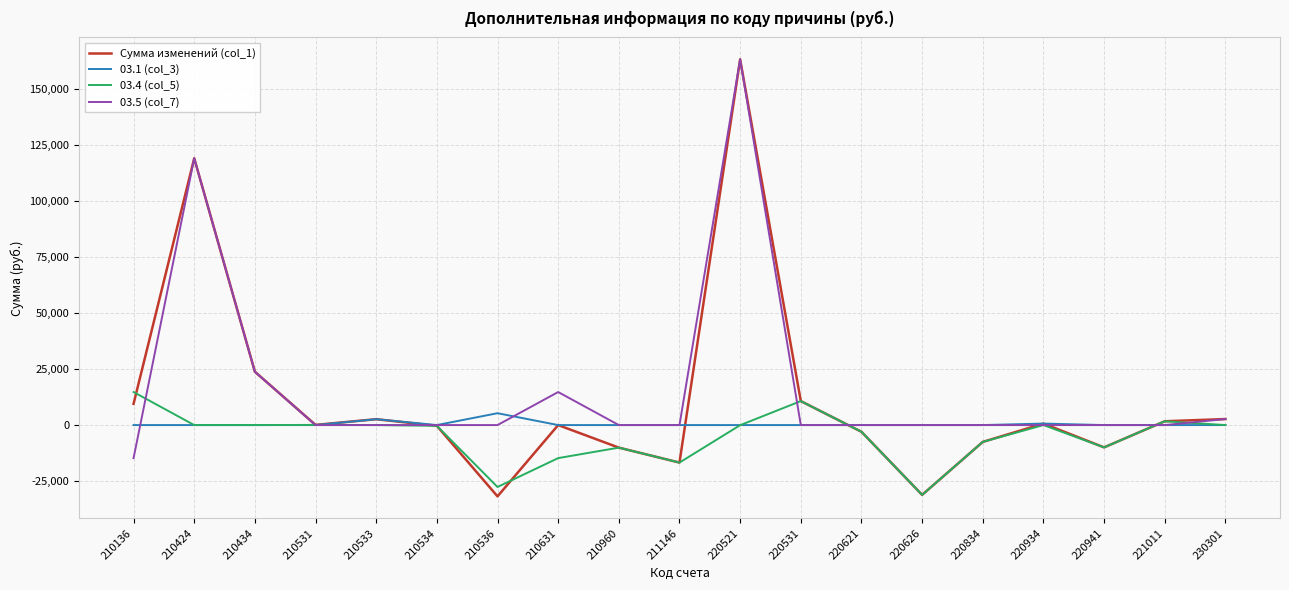

Where does the 03.5 (col_7) series first go above 0?

210424